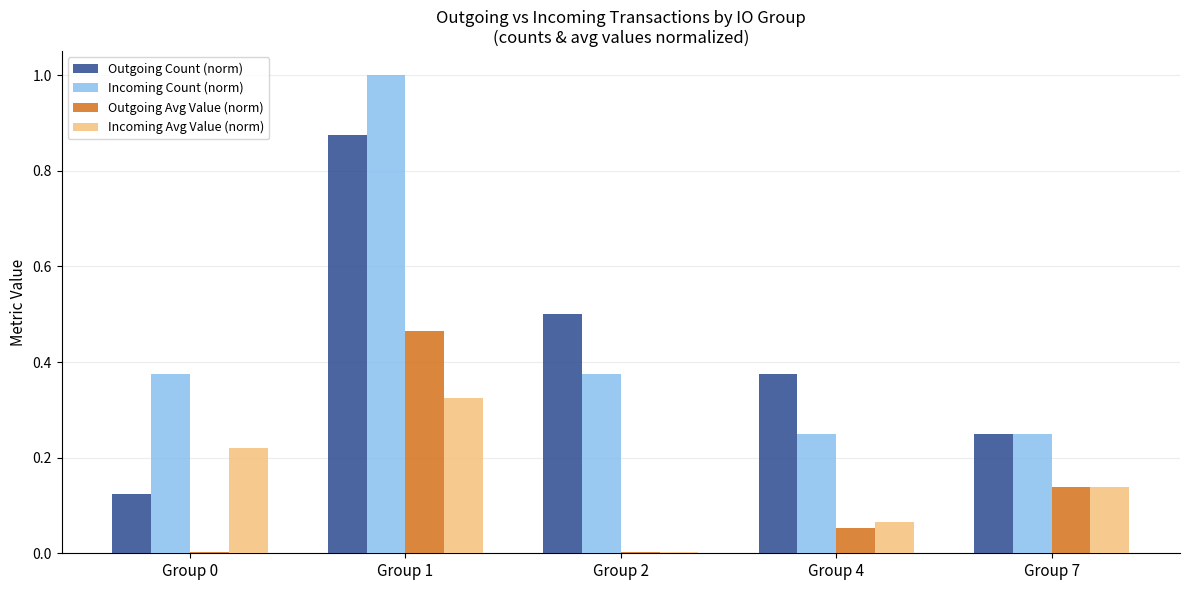

Which series changed the most between Group 0 and Group 2?

Outgoing Count (norm)